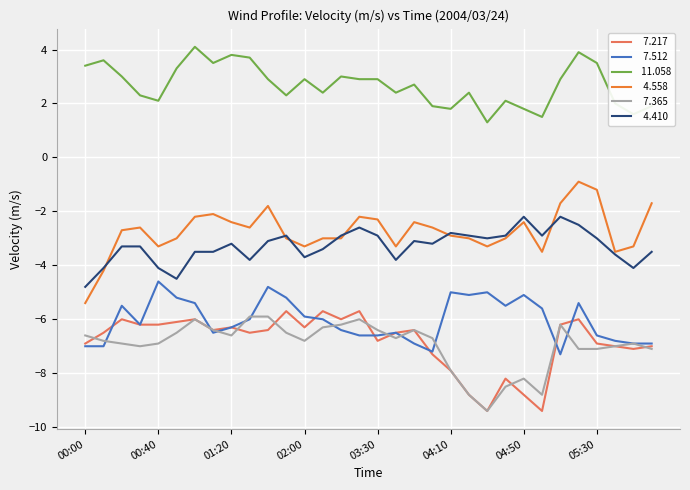

What is the smallest value displayed?

-9.4